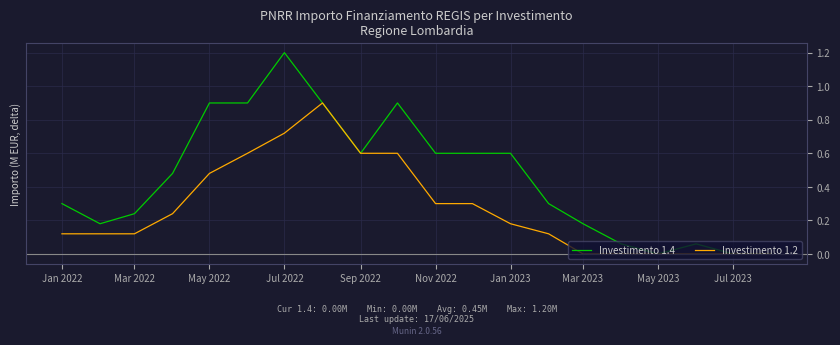

What is the highest value of the Investimento 1.2 series?

0.9